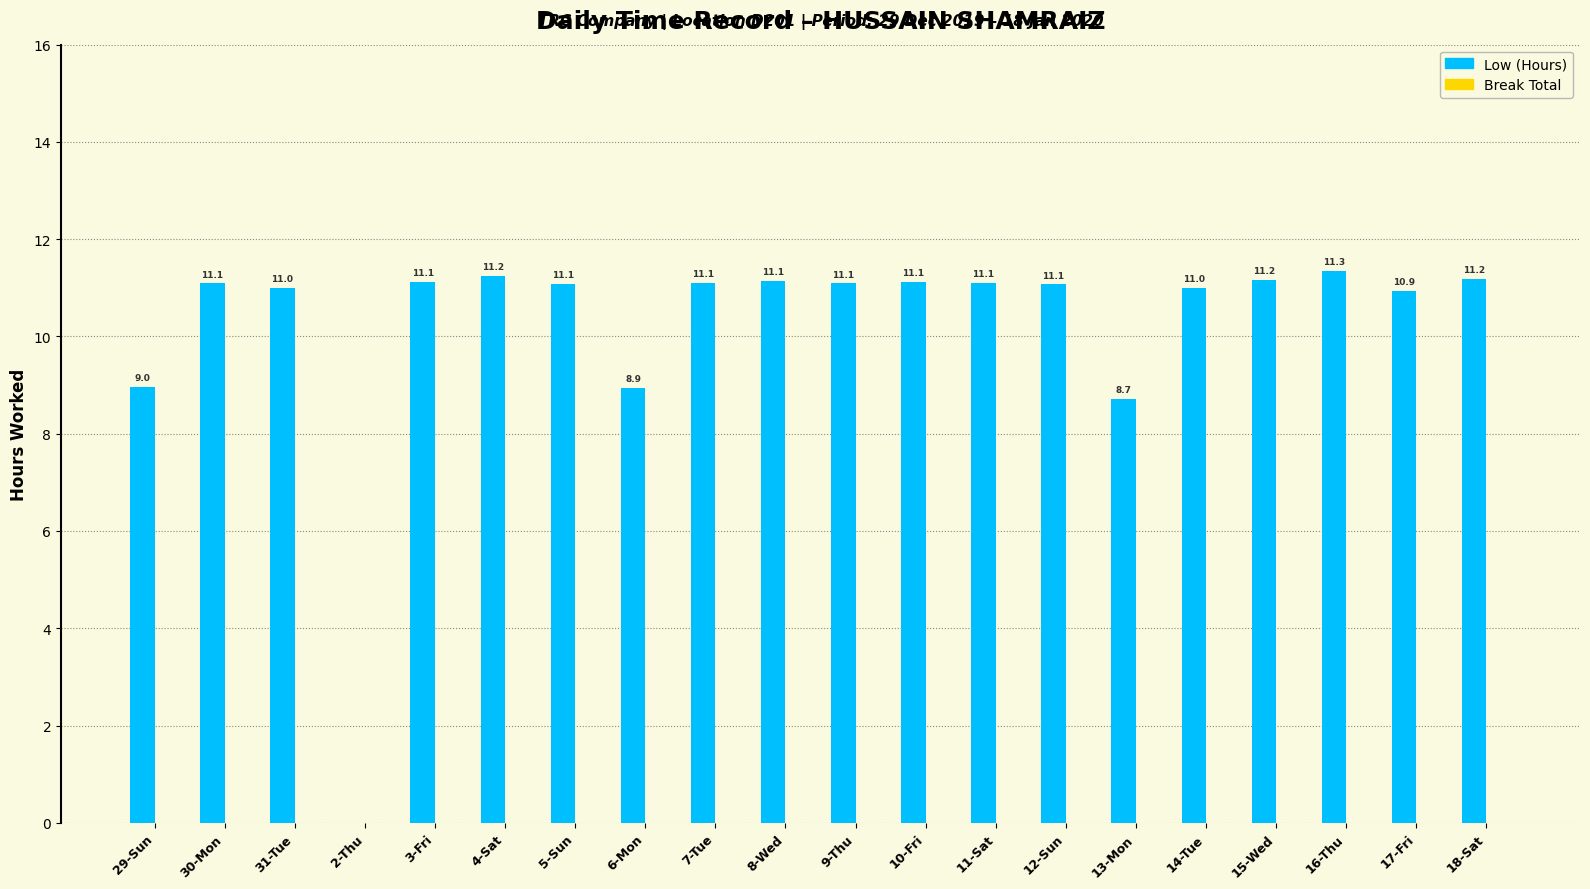

Which has a higher value, 31-Tue or 18-Sat?

18-Sat